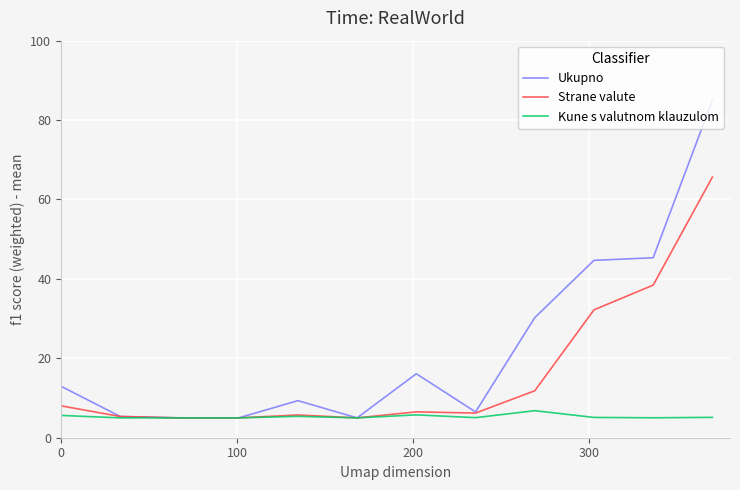

What is the highest value of the Strane valute series?

65.6